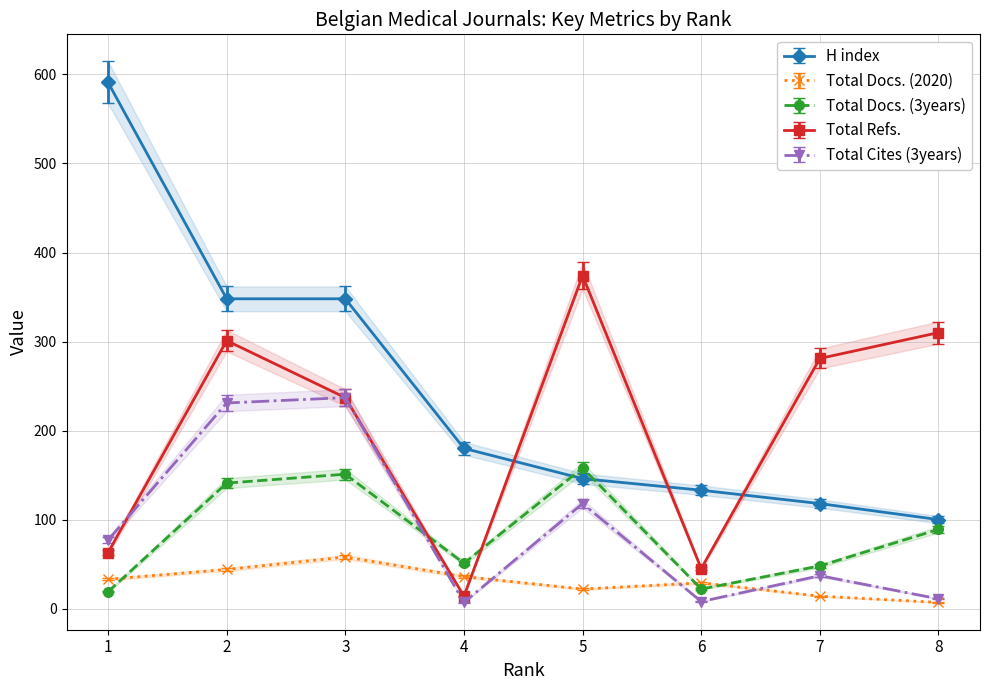

Is the value of Total Docs. (2020) at 6 greater than the value of Total Docs. (3years) at 5?

No